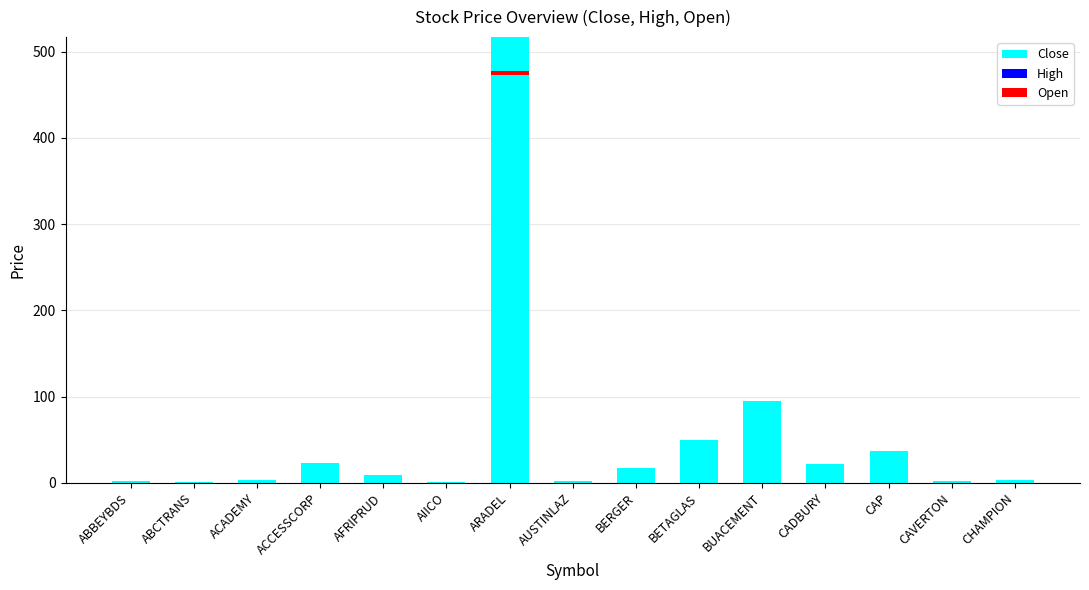

At which category is the sum across all series the highest?

ARADEL